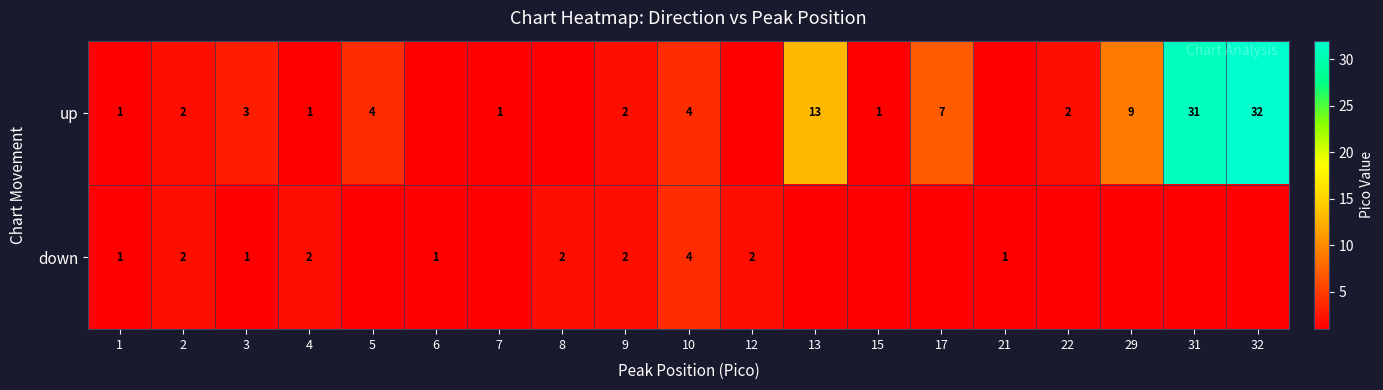

The value of down at 9 is 1. True or false?

False